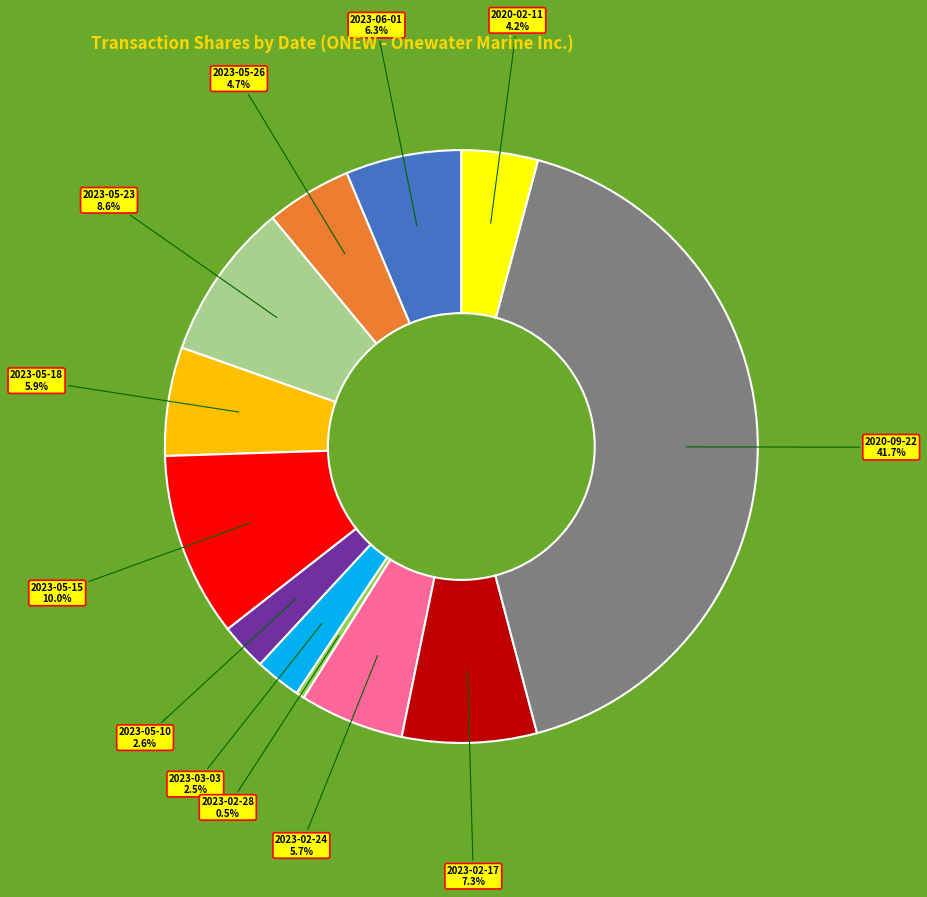

What percentage is the 2023-02-24 slice, to the nearest percent?

6%